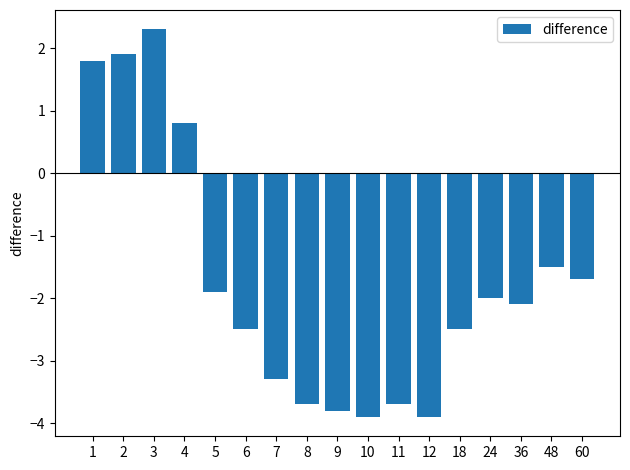

Is it true that the value at 6 is -4.0?

False